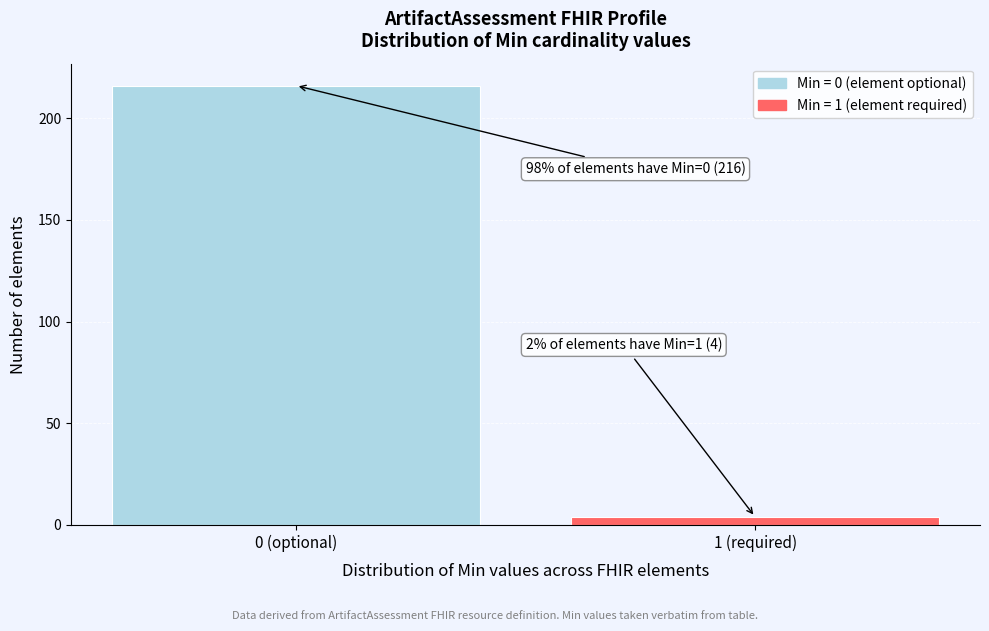

Reading right to left, extract all data points from this chart.

4	216